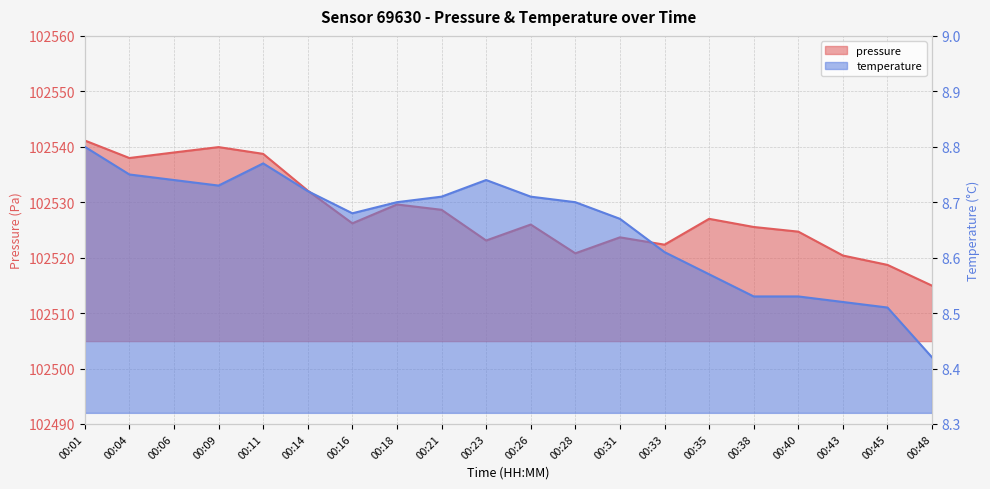

Which has a higher value, 00:09 or 00:35?

00:09